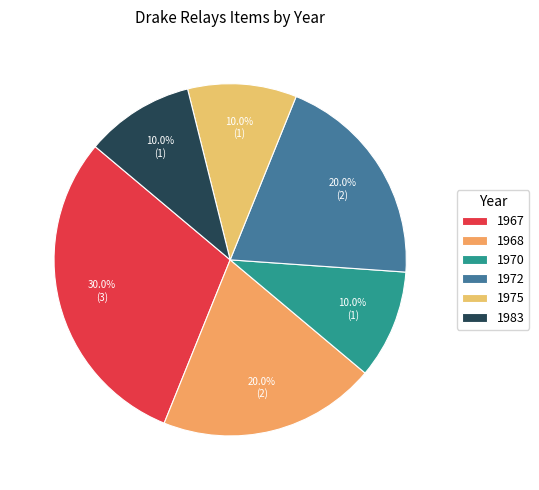

How many segments does this pie chart have?

6